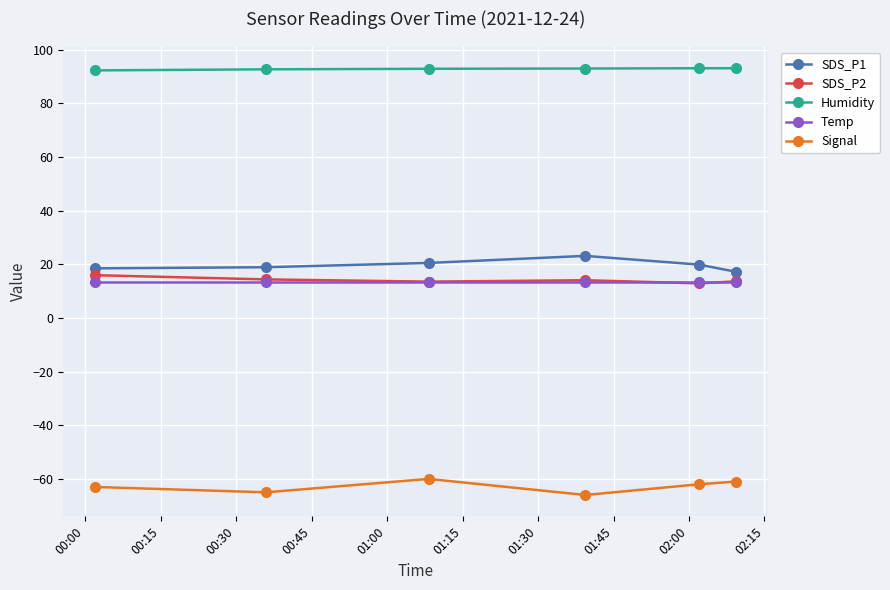

Does the chart have visible grid lines?

Yes